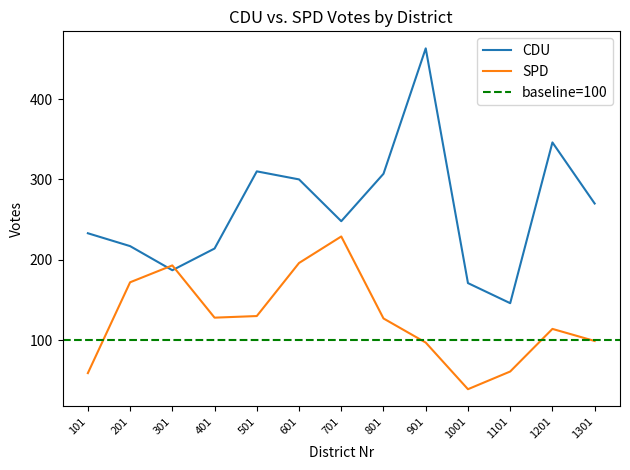

Reading left to right, list all the values displayed in this chart.

CDU: 233	217	187	214	310	300	248	307	463	171	146	346	270
SPD: 59	172	193	128	130	196	229	127	97	39	61	114	99